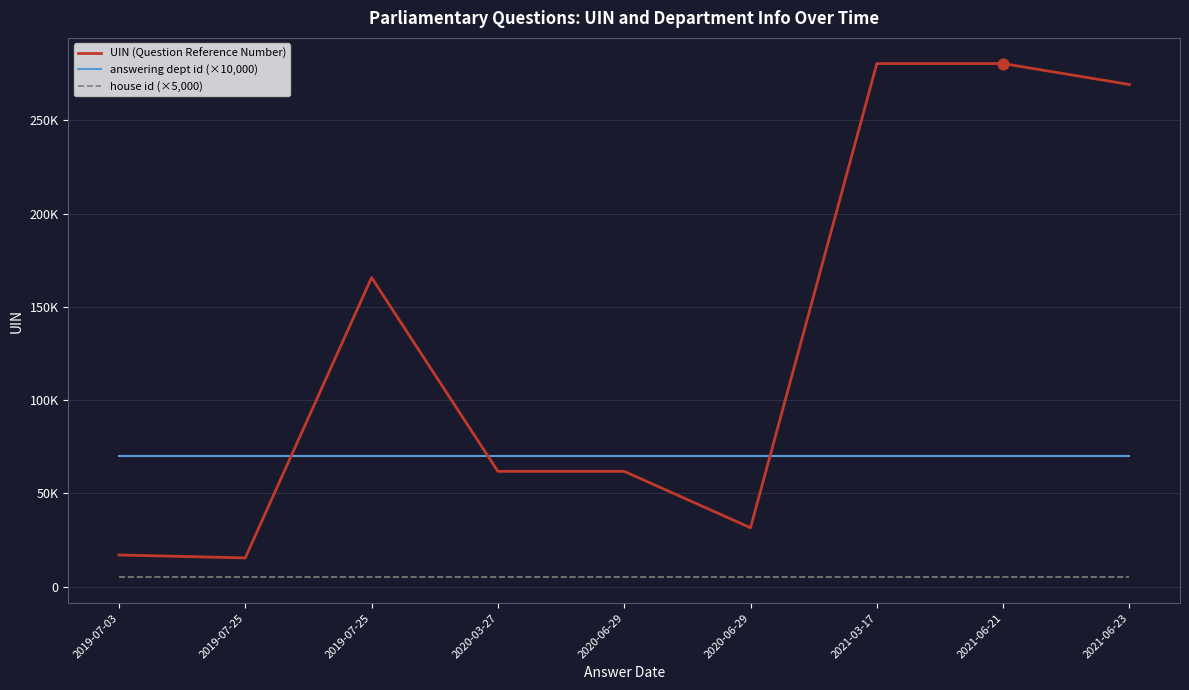

Does the chart have visible grid lines?

Yes